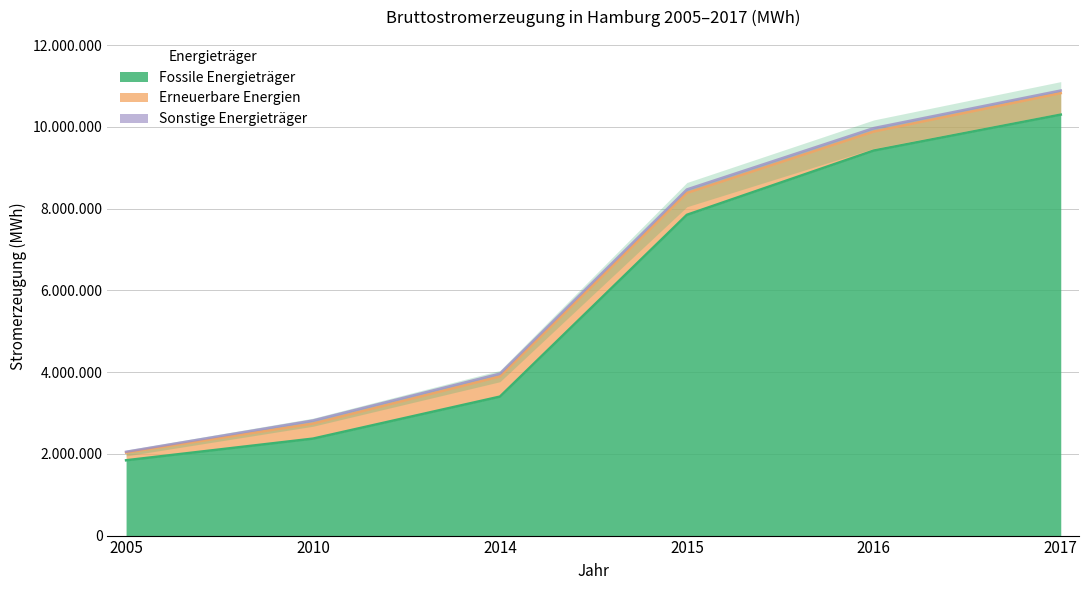

Is the value of Sonstige Energieträger at 2017 greater than the value of Fossile Energieträger at 2014?

No